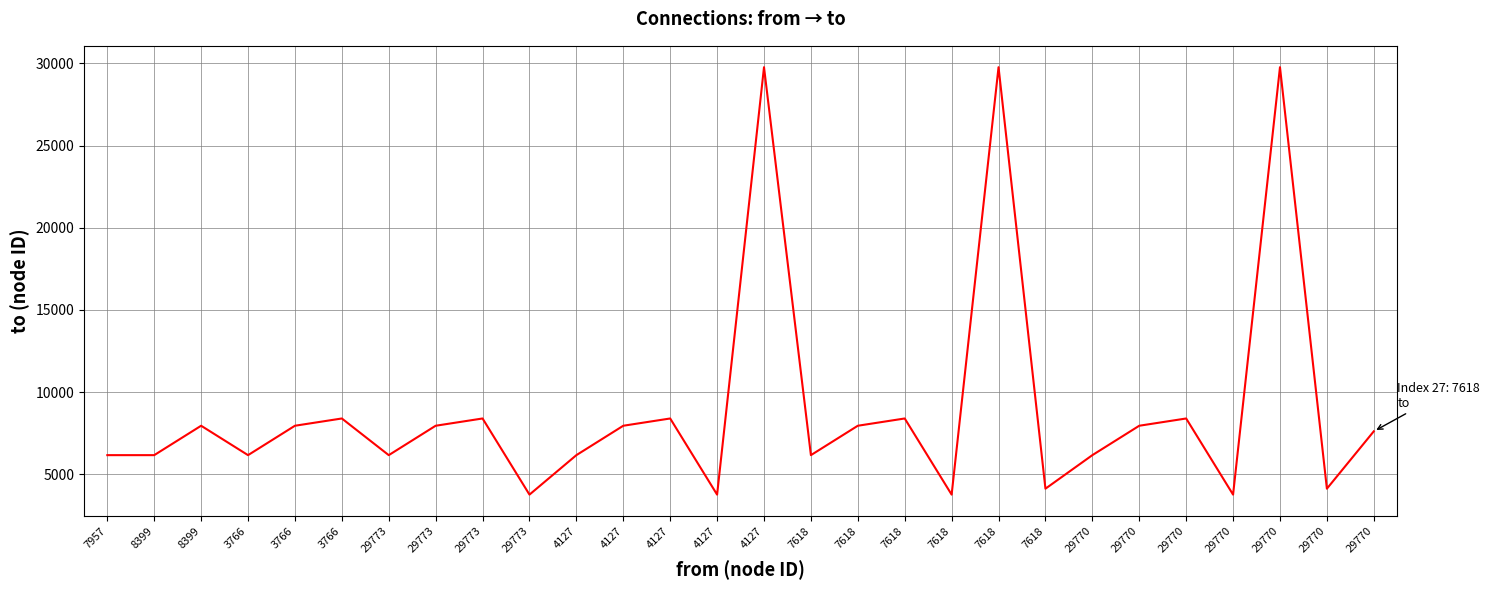

Does the chart have visible grid lines?

Yes